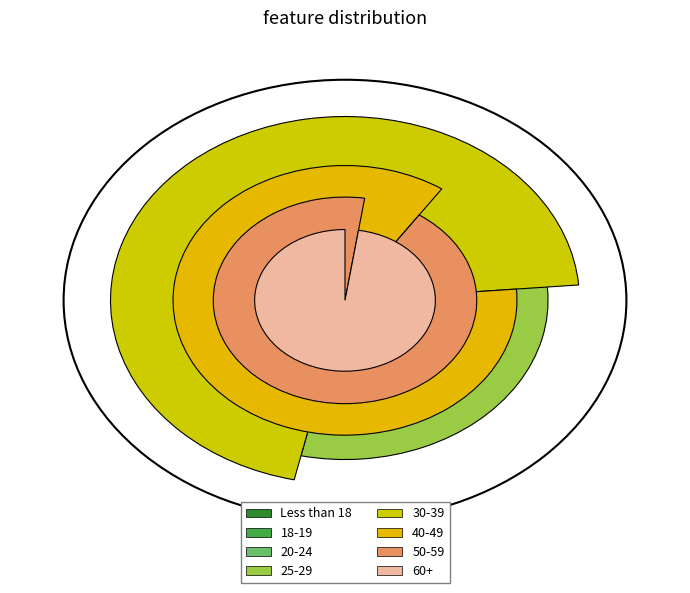

Which slice is the smallest?

Less than 18